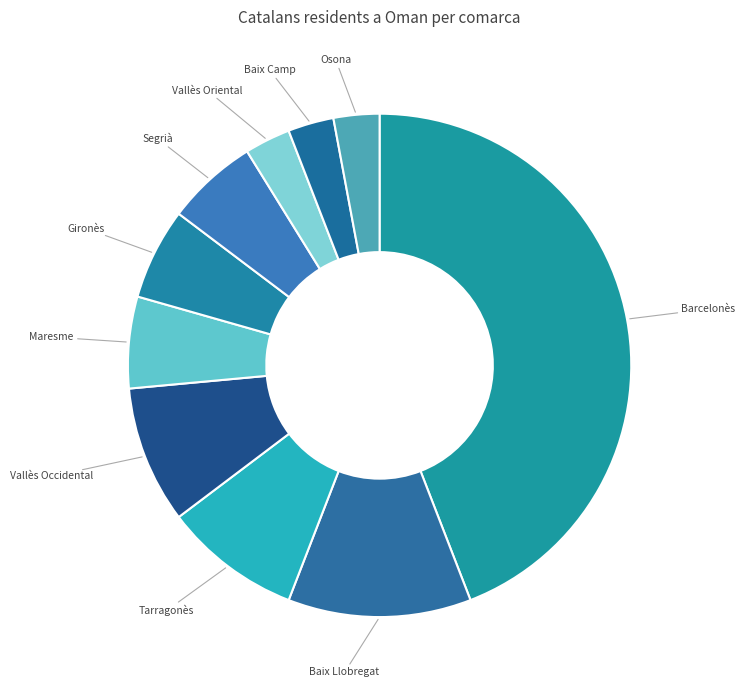

Approximately how many times larger is the value at Barcelonès compared to Maresme?

7.5